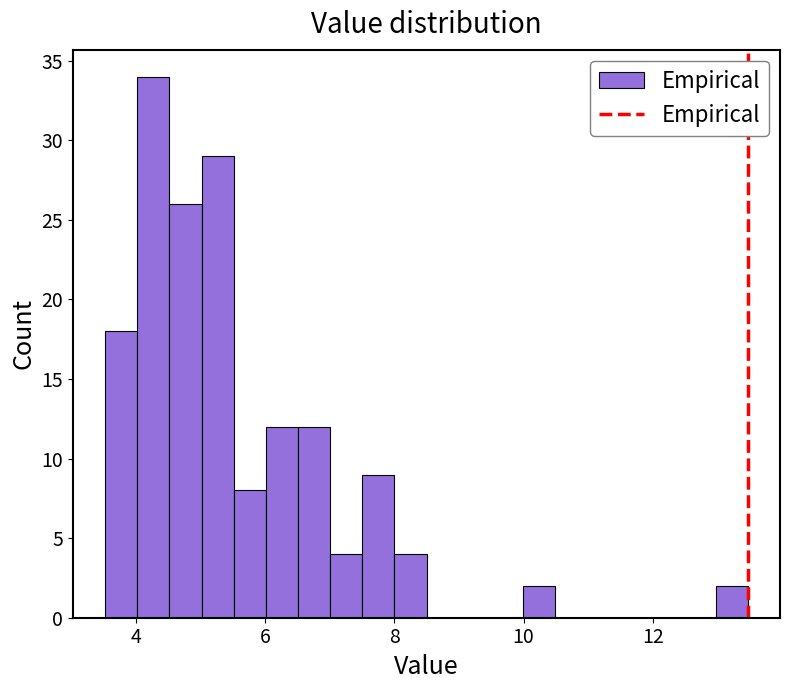

Read against the x-axis, roughly where is the centre of the tallest bar?

4.2